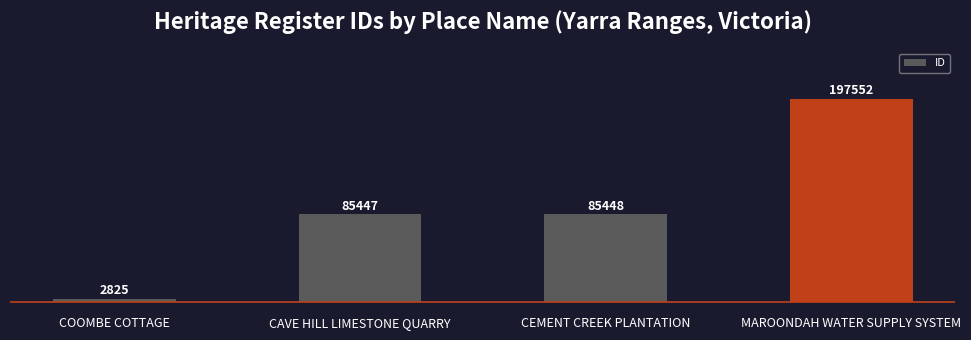

True or false: the data shows 85447 at CAVE HILL LIMESTONE QUARRY.

True